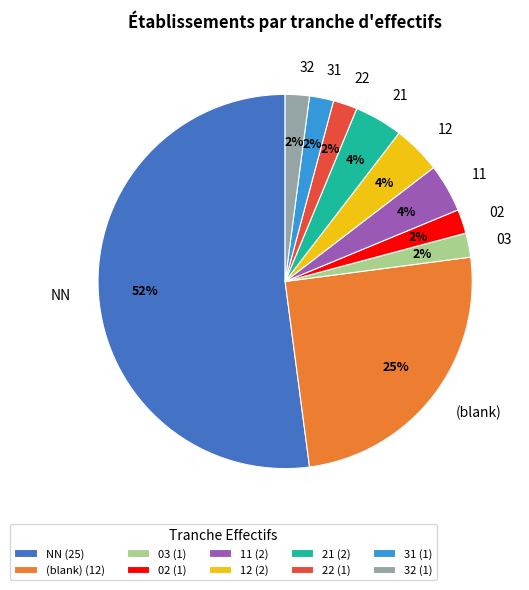

Does any single category account for the majority?

Yes